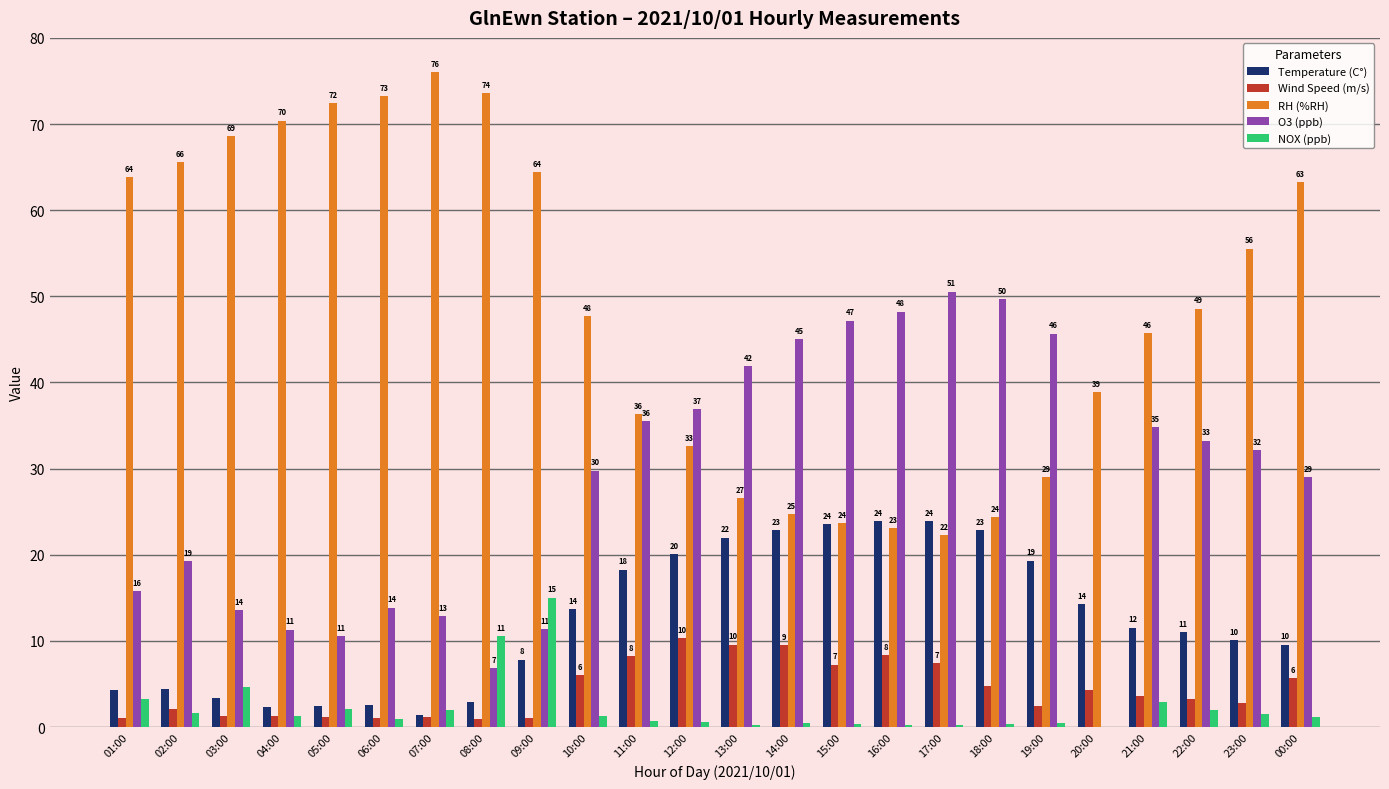

What are all the series names shown in the legend?

Temperature (C°), Wind Speed (m/s), RH (%RH), O3 (ppb), NOX (ppb)